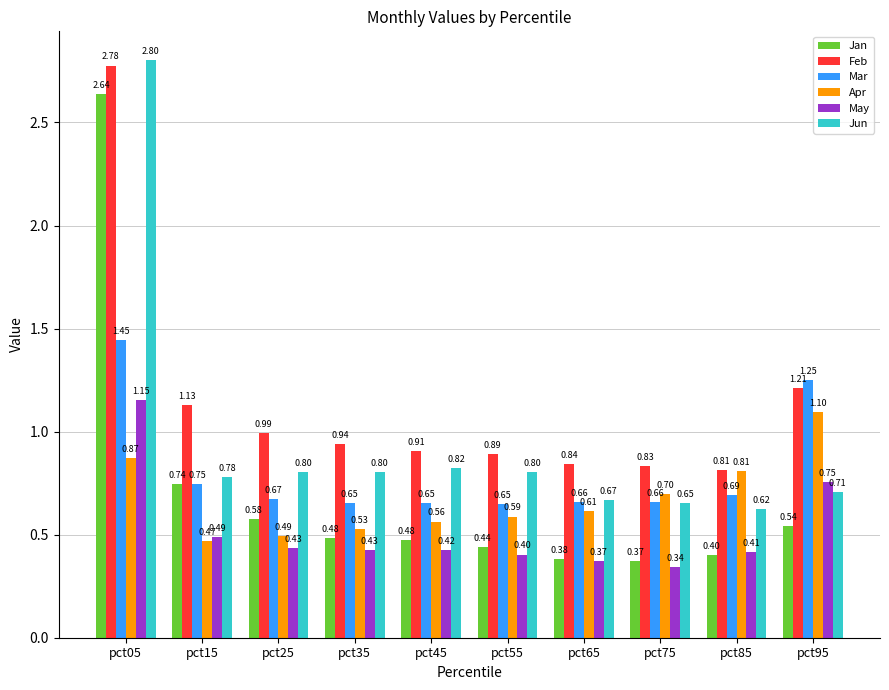

Which category has the lowest value in the Jan series?

pct75